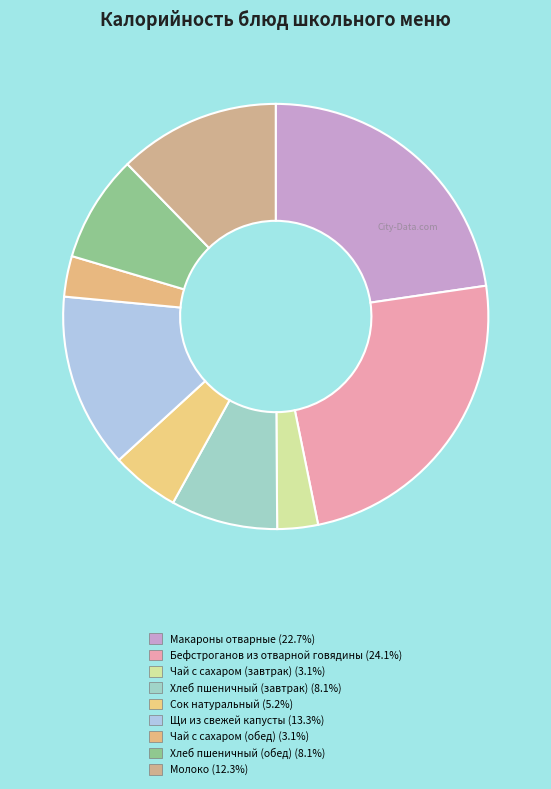

Between Хлеб пшеничный (завтрак) and Чай с сахаром (завтрак), which is larger?

Хлеб пшеничный (завтрак)